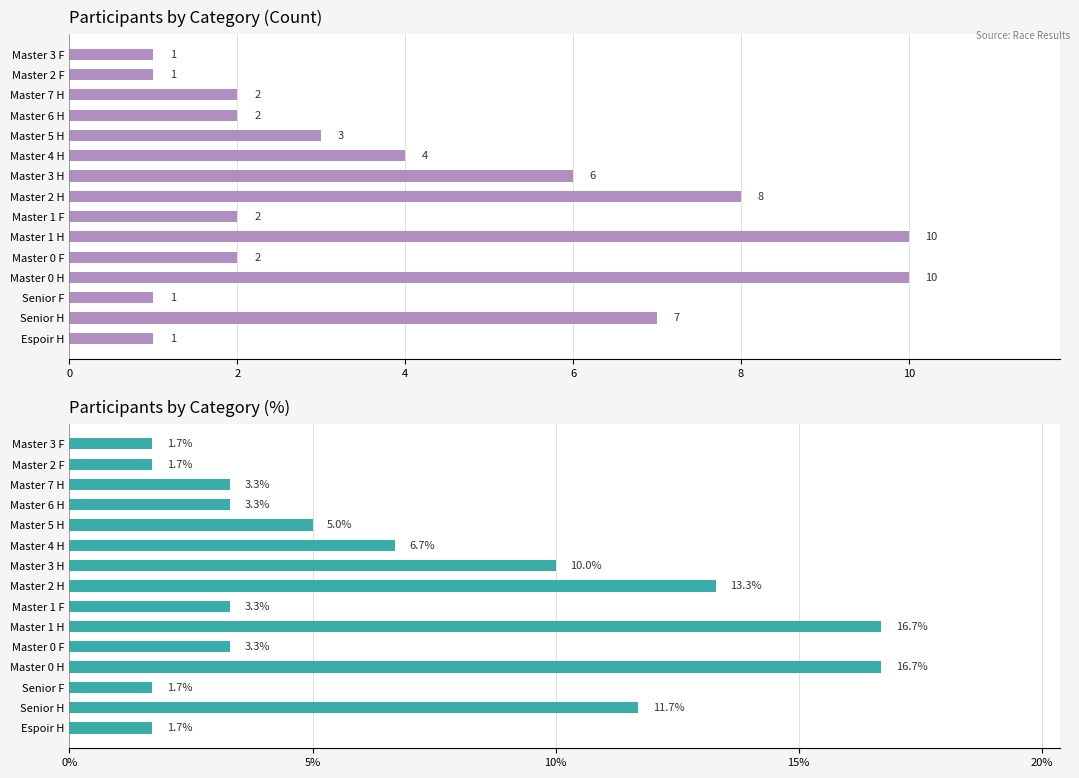

At how many categories does at least one series exceed 14?

2